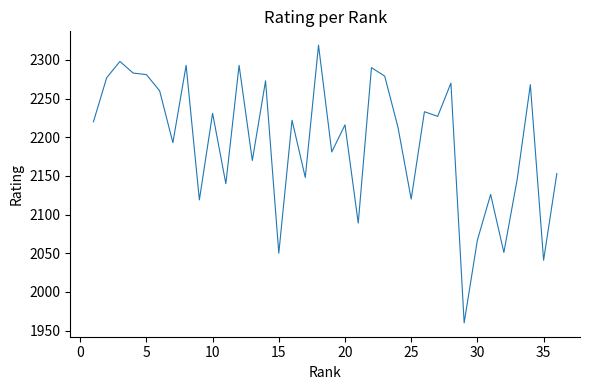

What is the greatest value displayed?

2319